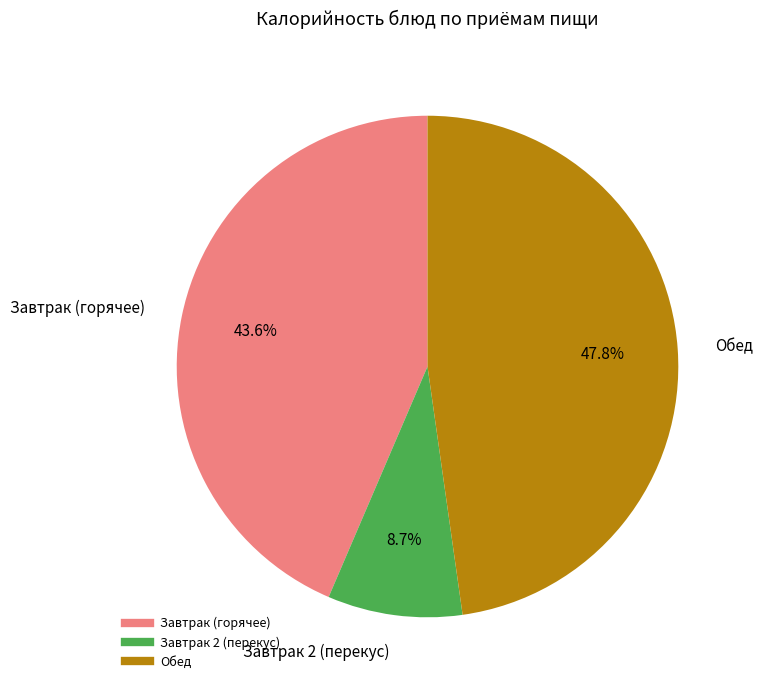

To the nearest percent, what is the average slice percentage?

33%